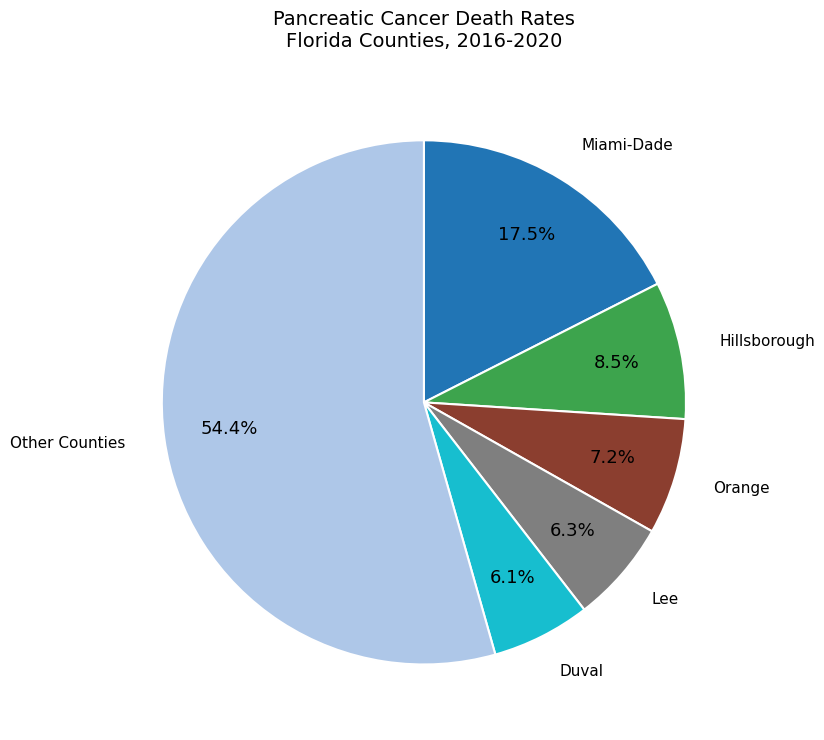

How many slices are in this pie chart?

6